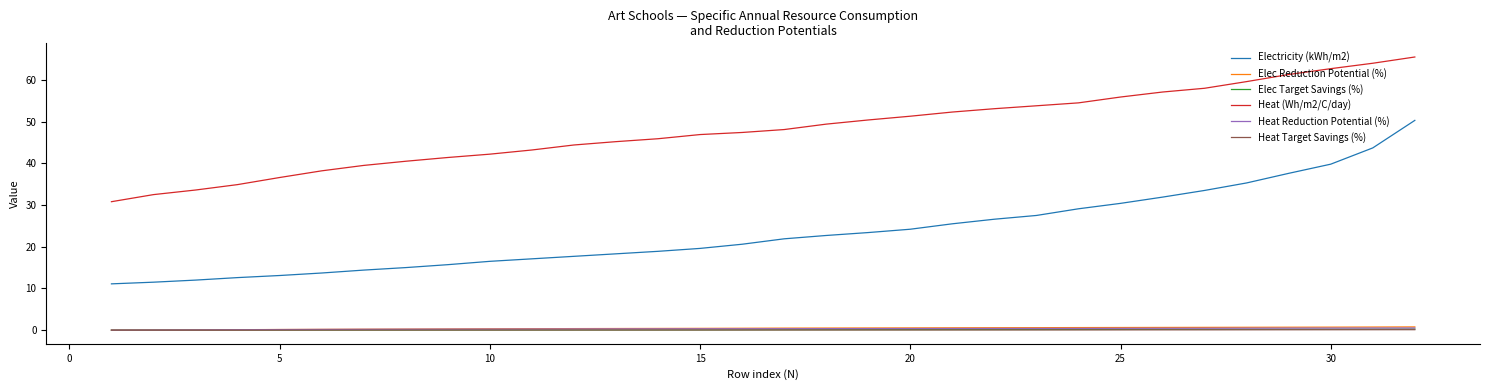

How many lines are shown in the chart?

6